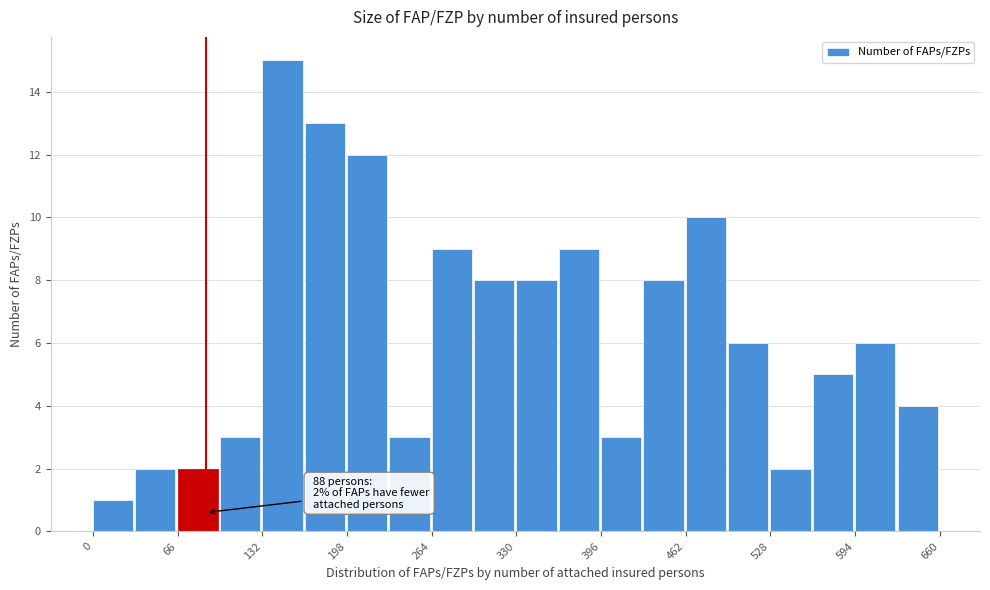

Around what value on the x-axis is the tallest bar? Give the approximate position of its centre, as read against the axis.

150